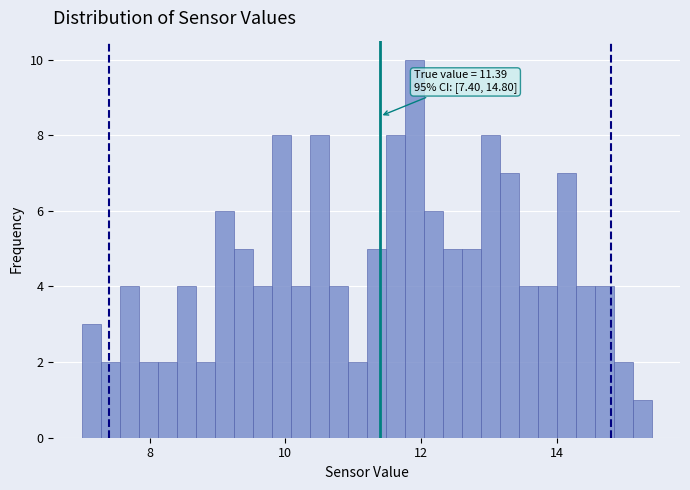

Read against the x-axis, roughly where is the centre of the tallest bar?

12.0